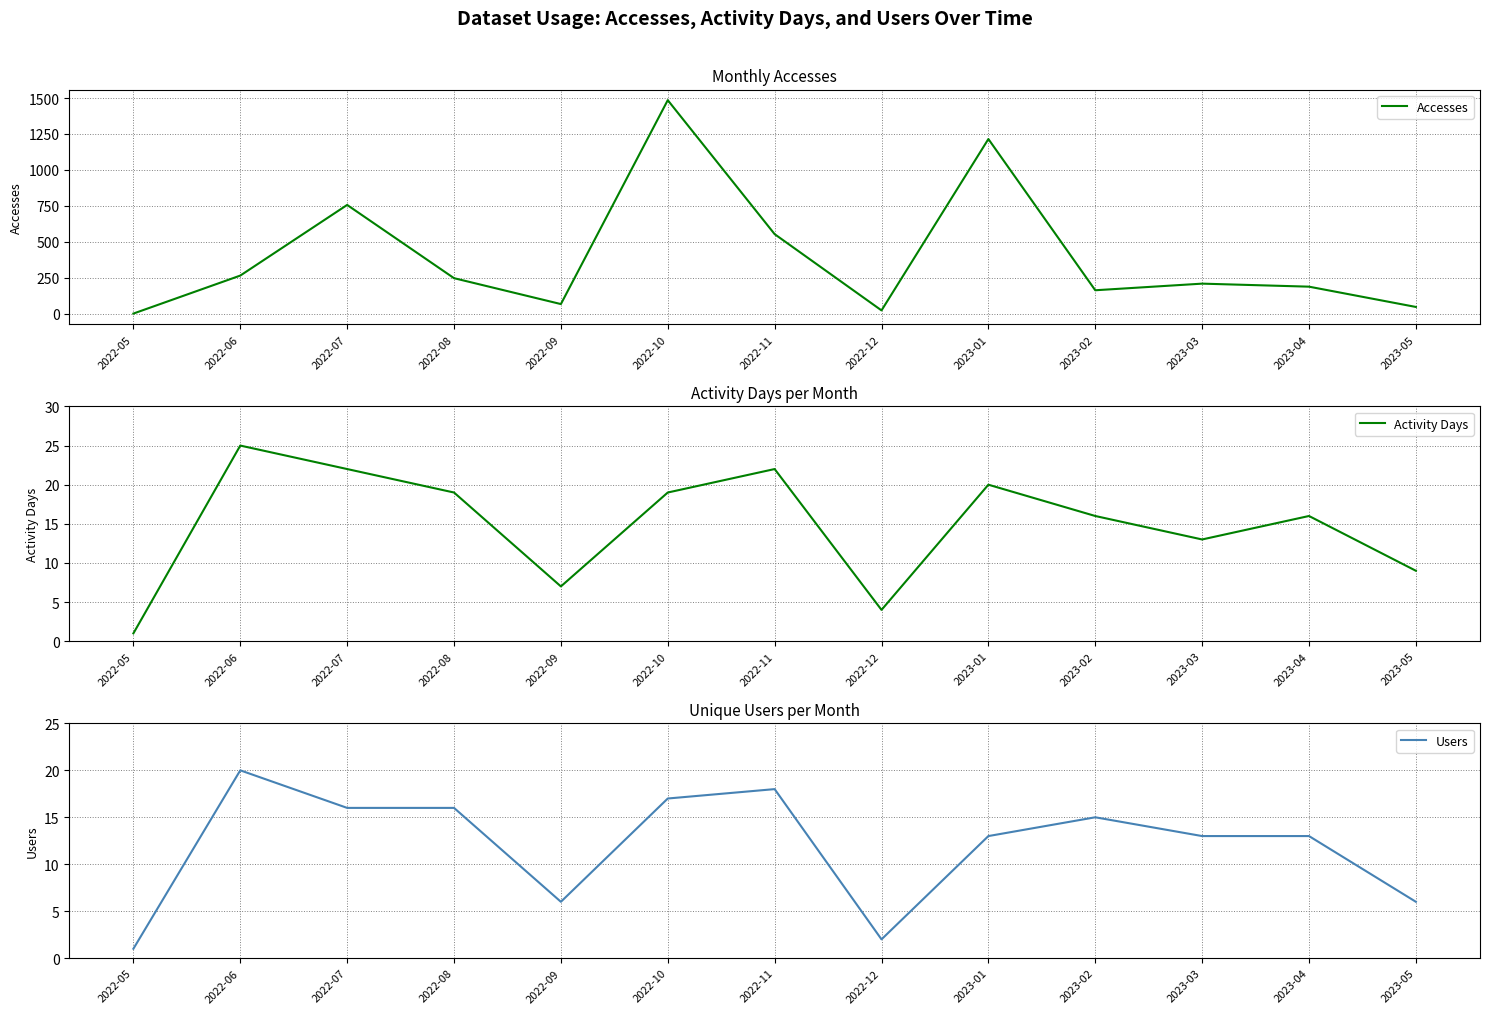

True or false: Users and Activity Days cross at least once.

False